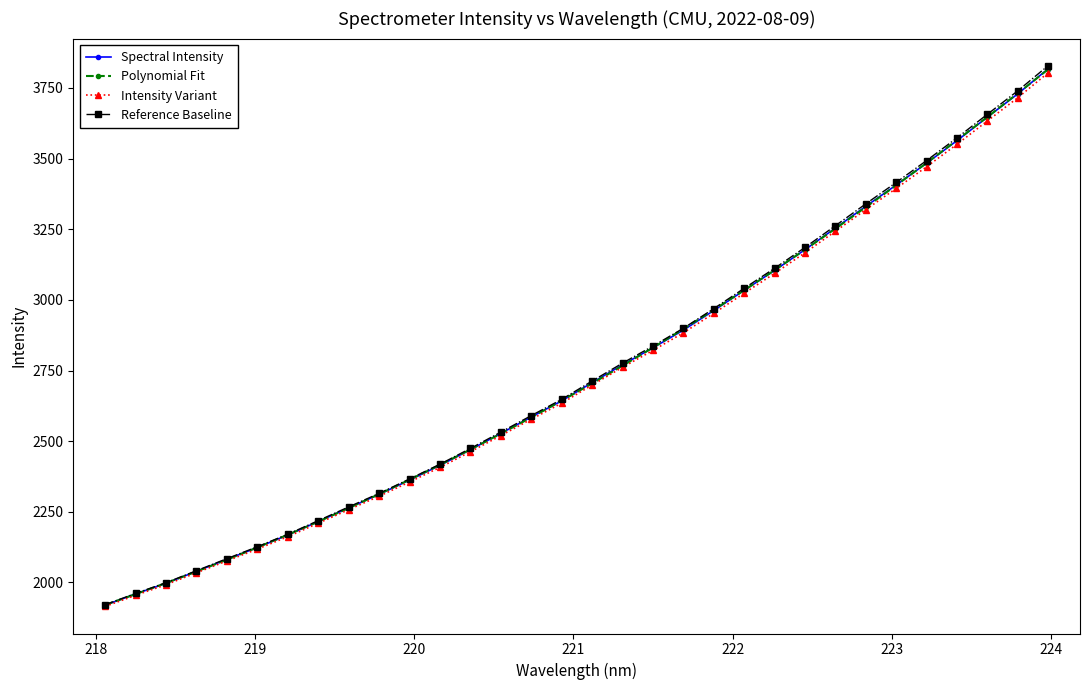

True or false: Polynomial Fit has more than 2 points higher than both neighbors.

False